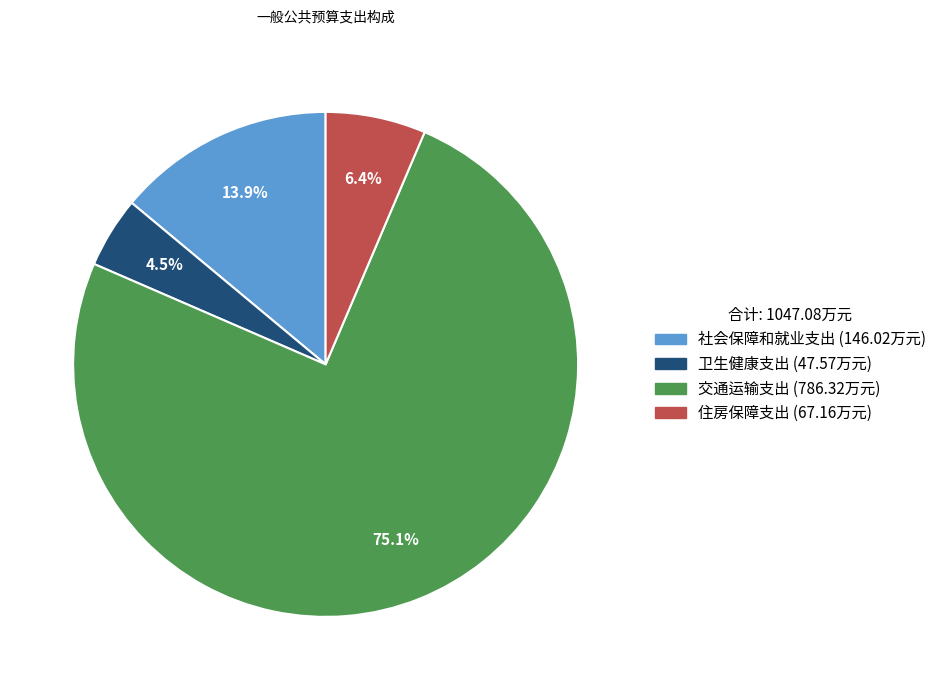

Is it true that 住房保障支出 is 21% of the pie?

False